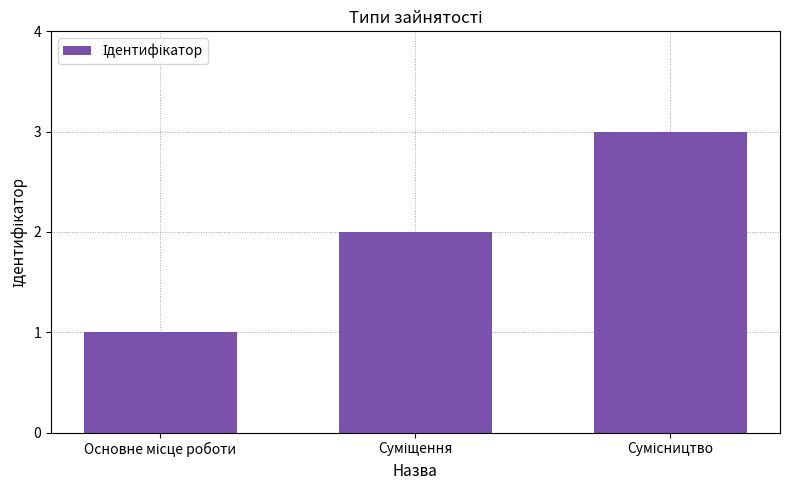

What is the greatest value displayed?

3